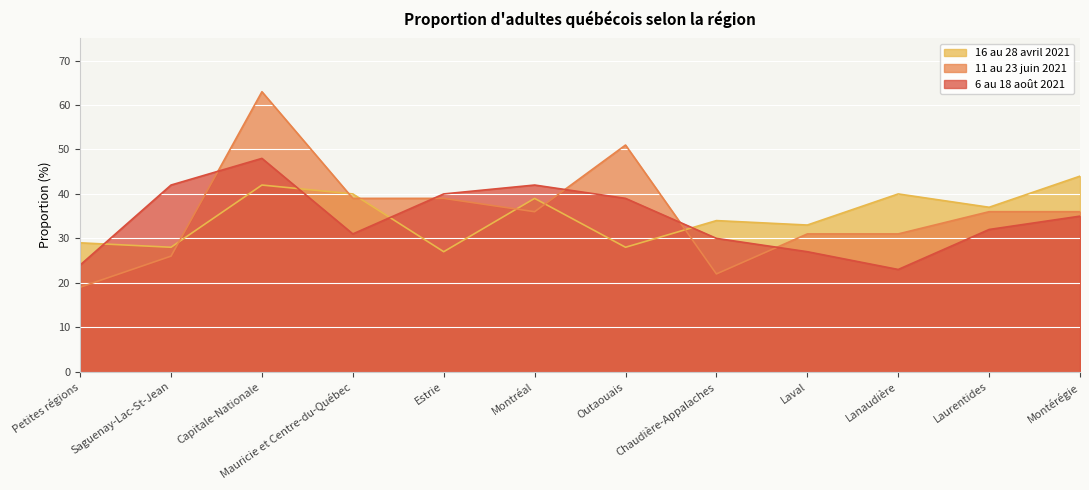

What is the label of the 7th point from the right?

Montréal